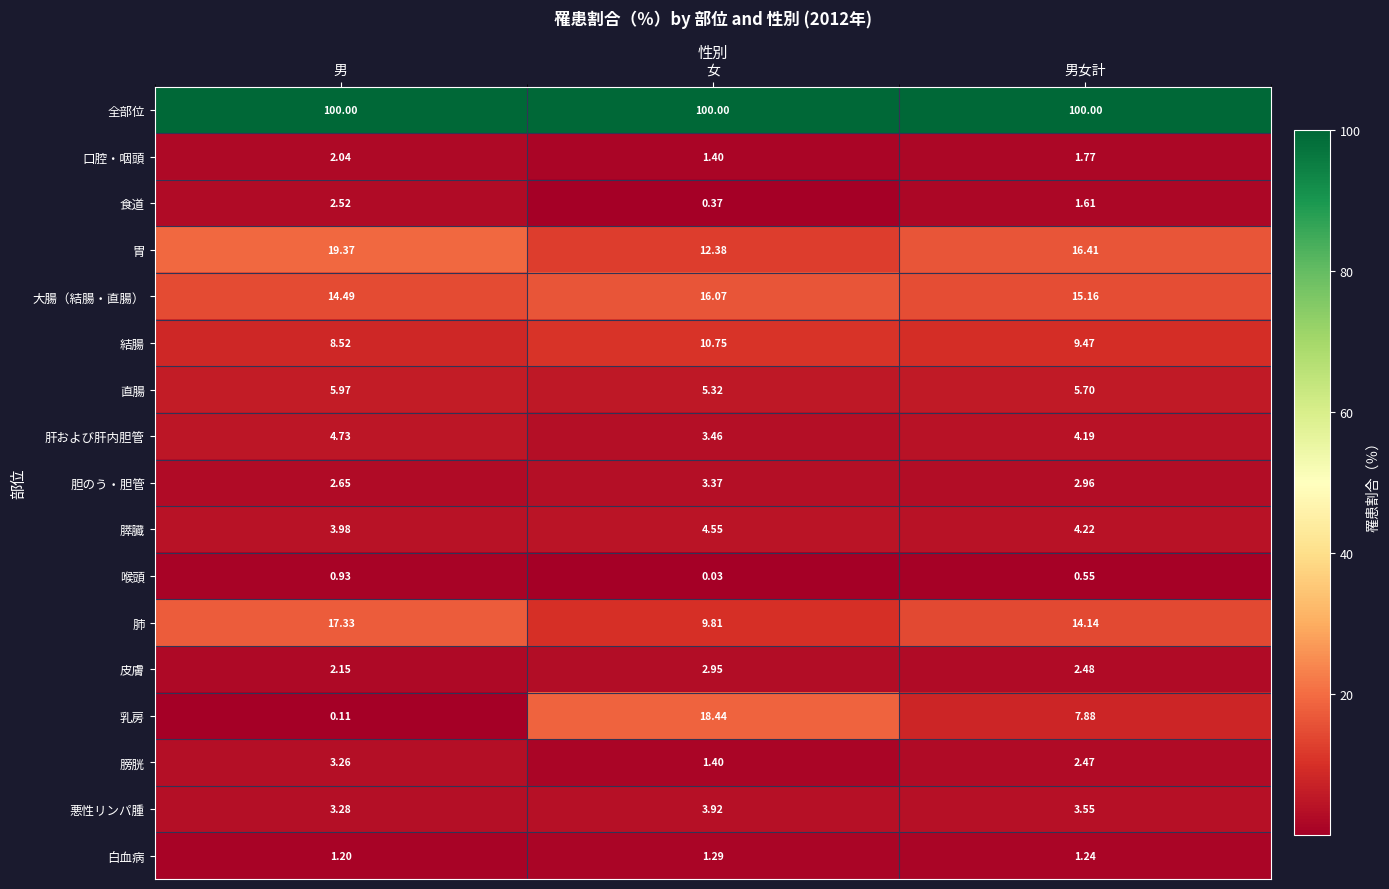

At which category is the sum across all series the highest?

女